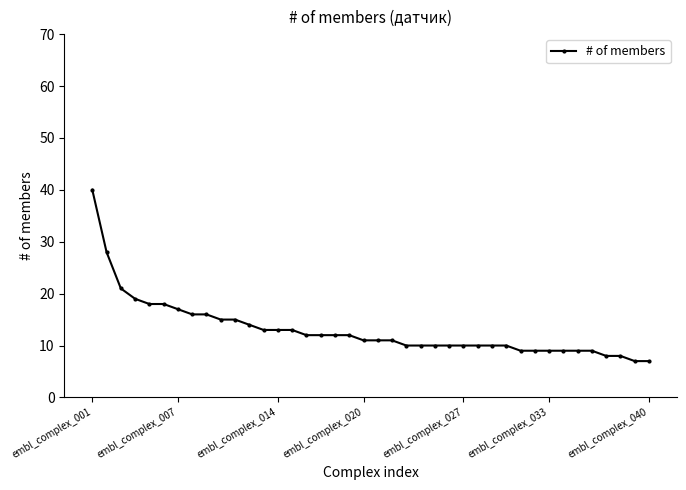

What is the minimum value shown in the chart?

7